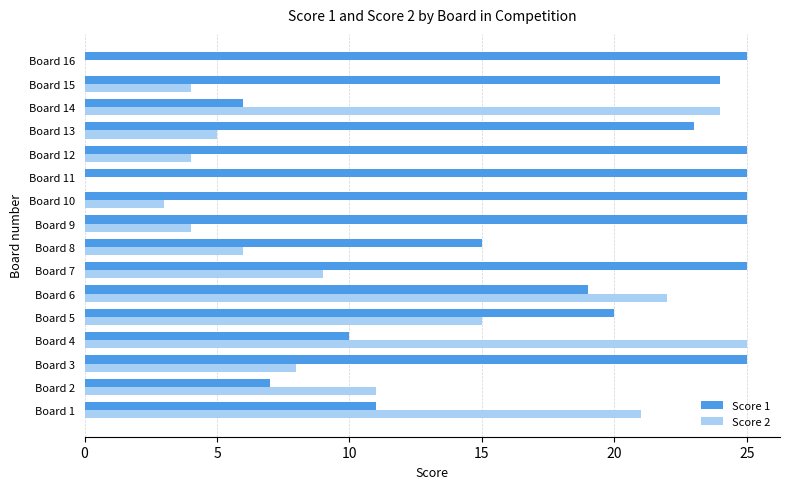

What is the sum of all Score 1 values?

310